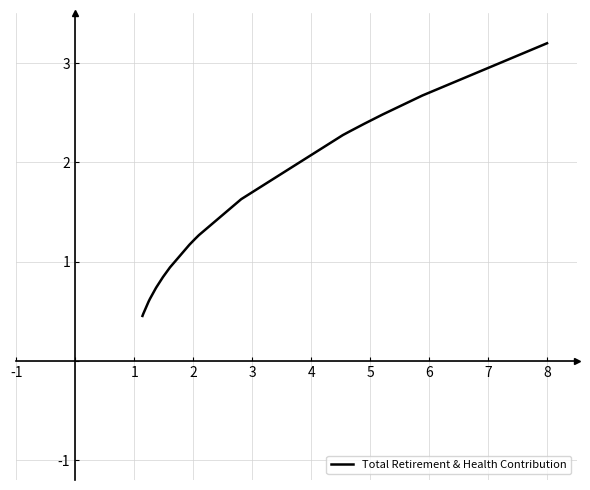

What is the smallest value displayed?

0.5